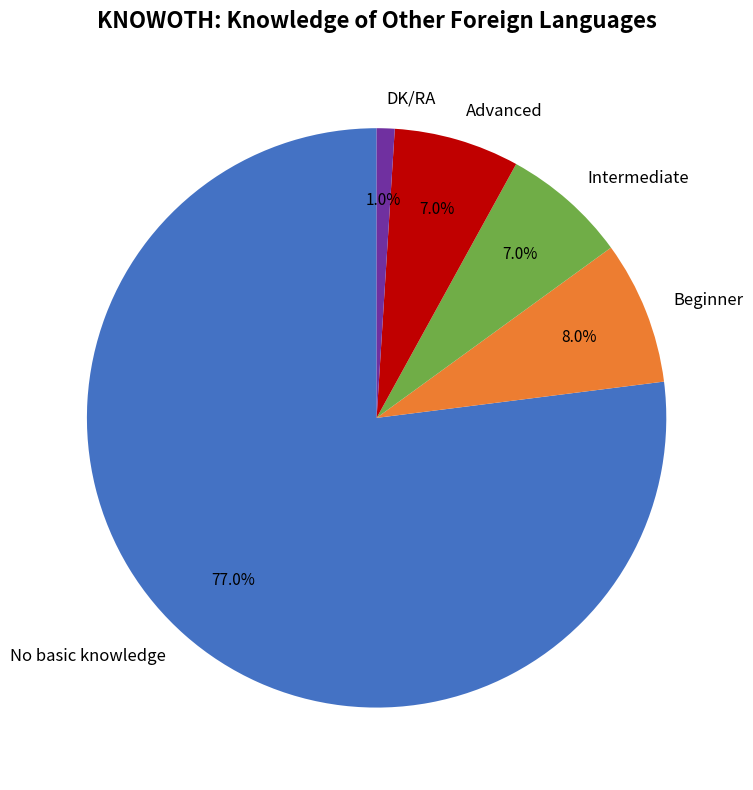

Which category accounts for the majority?

No basic knowledge